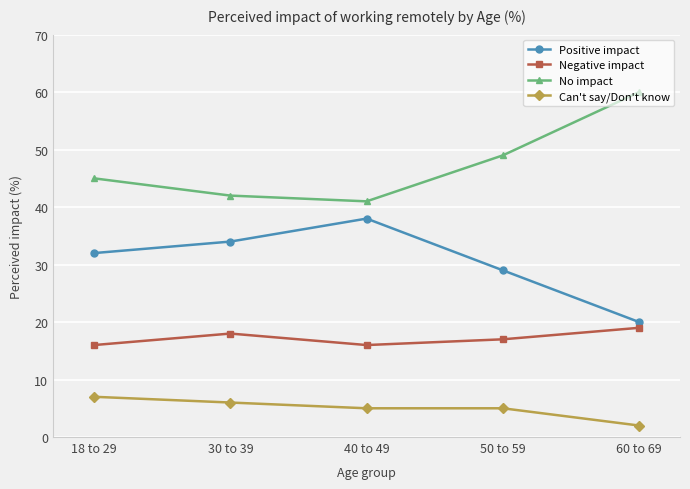

Rank the series at 50 to 59 from highest to lowest value.

No impact, Positive impact, Negative impact, Can't say/Don't know